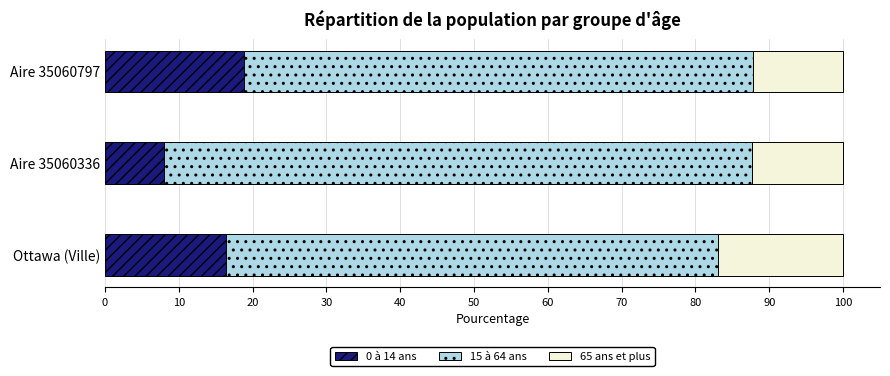

What is the total value across all series at Aire 35060797?

100.0